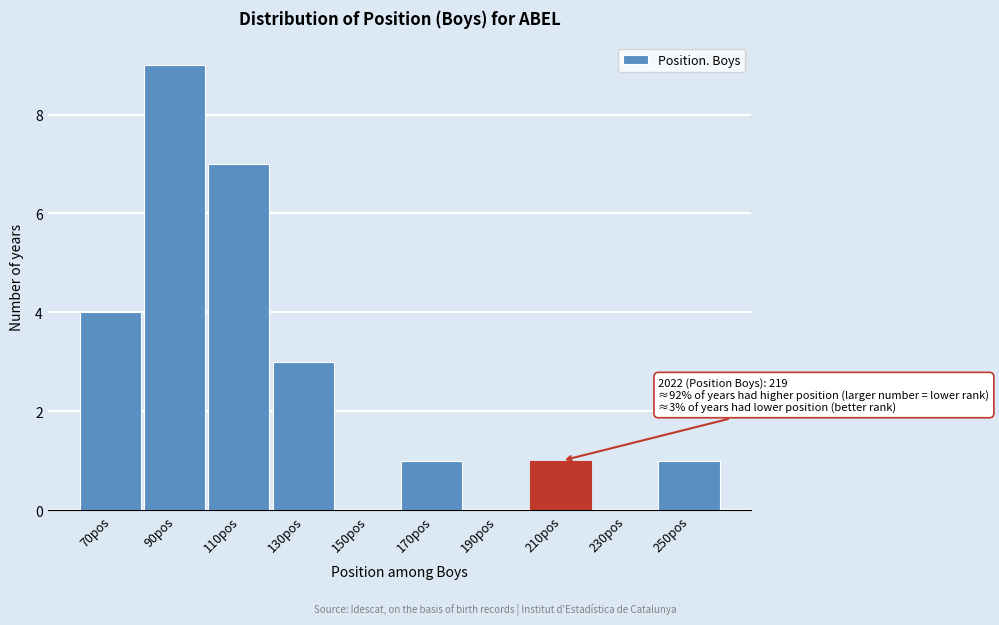

Reading right to left, list all the values displayed in this chart.

250pos=1	230pos=0	210pos=1	190pos=0	170pos=1	150pos=0	130pos=3	110pos=7	90pos=9	70pos=4